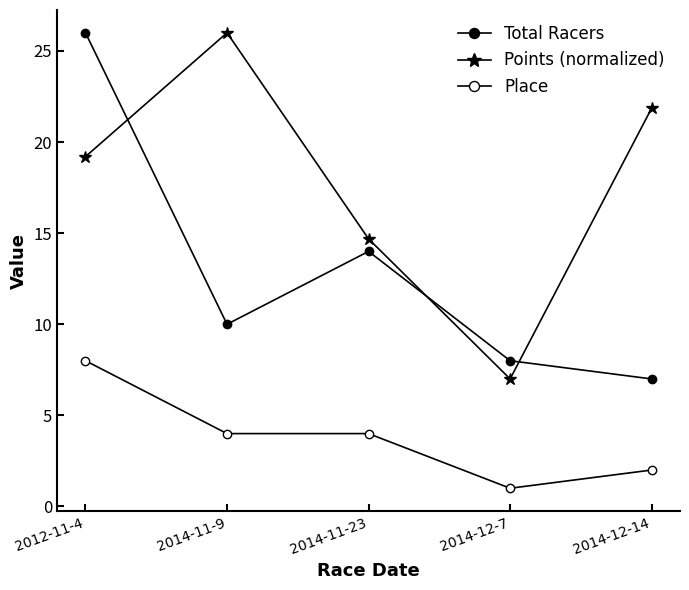

In Total Racers, how many points are lower than both neighbors (excluding endpoints)?

1